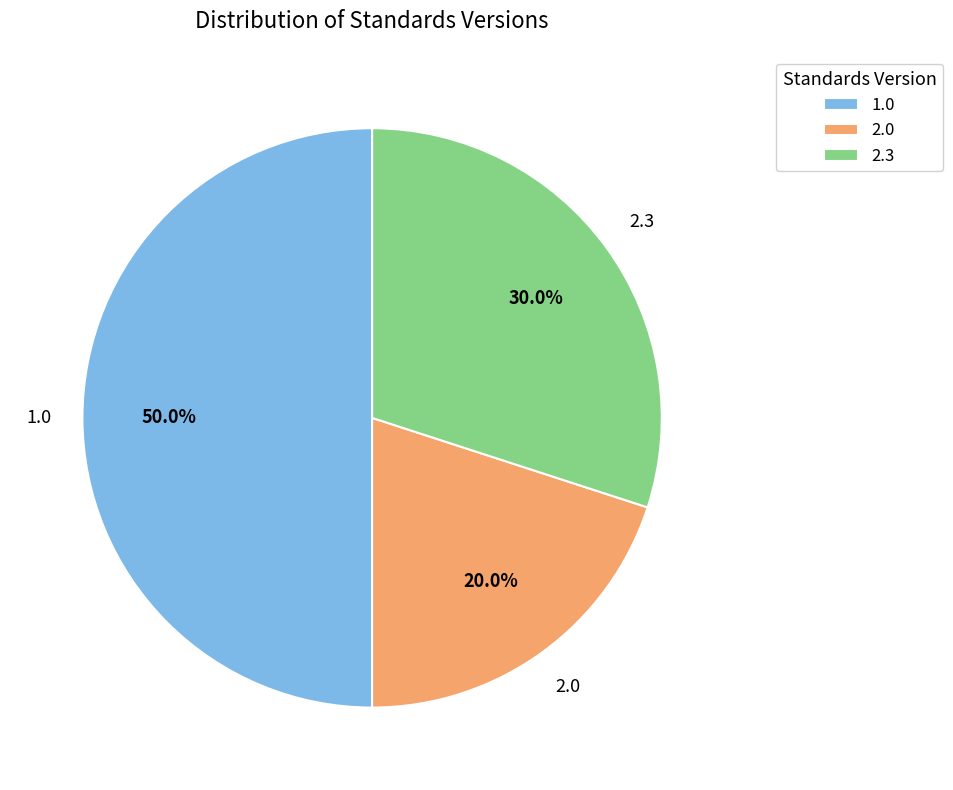

Does 2.3 account for over 50% of the chart?

No